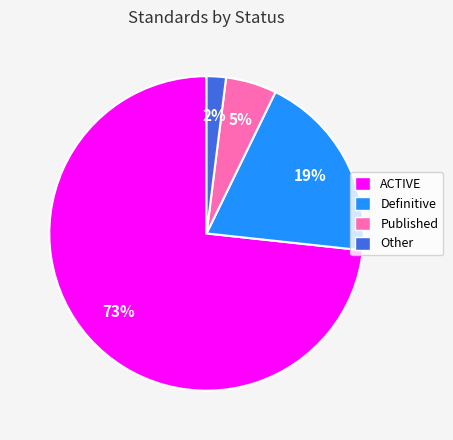

How many segments does this pie chart have?

4